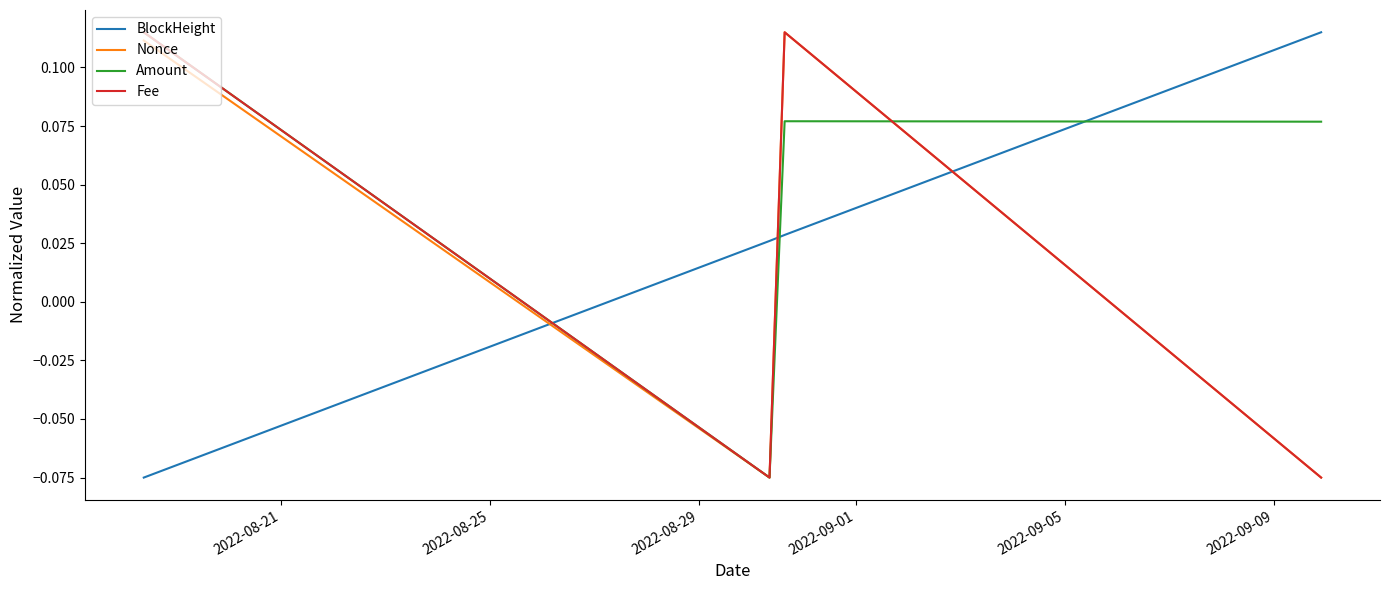

True or false: Amount and Fee intersect in this chart.

True